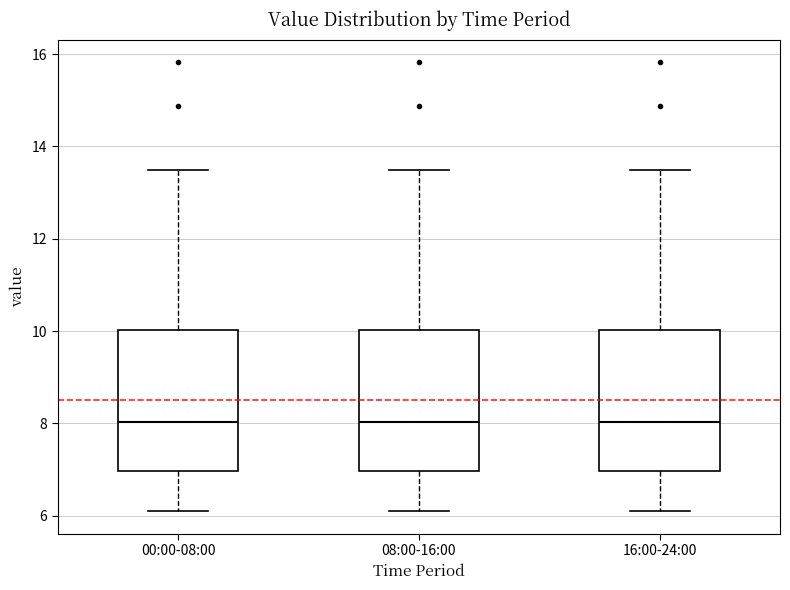

Reading left to right, transcribe this box plot: for each box, give where its median line is, the range the box spans, and where its two whiskers end, as read against the y-axis. The values are not printed on the chart, so give them approximately, as read against the axis.

00:00-08:00: median 8.0, box 7.0 to 10.0, whiskers 6.2 to 13.6
08:00-16:00: median 8.0, box 7.0 to 10.0, whiskers 6.2 to 13.6
16:00-24:00: median 8.0, box 7.0 to 10.0, whiskers 6.2 to 13.6